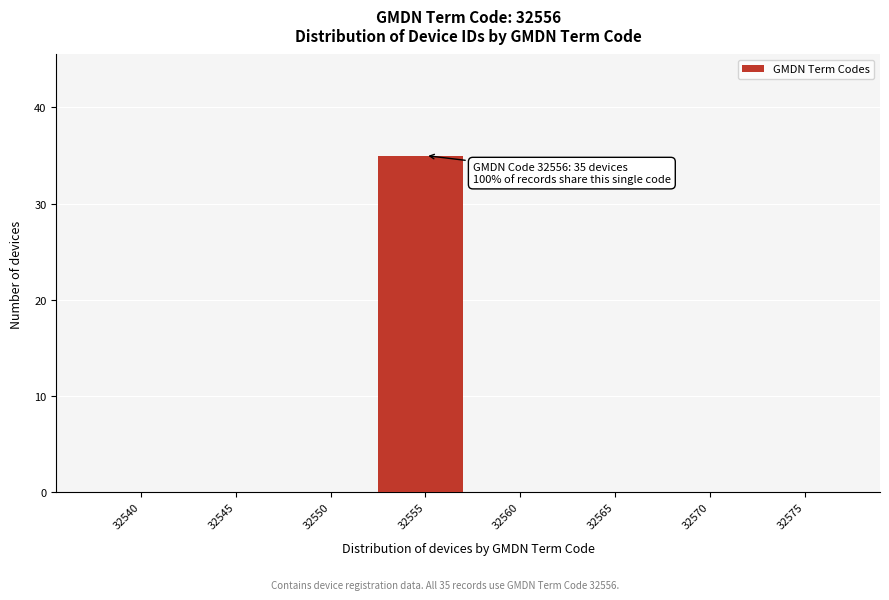

Reading left to right, what are all the values shown in this chart?

32540=0	32545=0	32550=0	32555=35	32560=0	32565=0	32570=0	32575=0